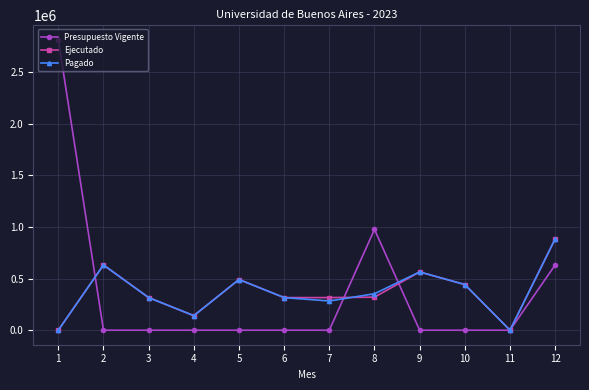

What is the sum of the Pagado values at 4 and 5?

632000